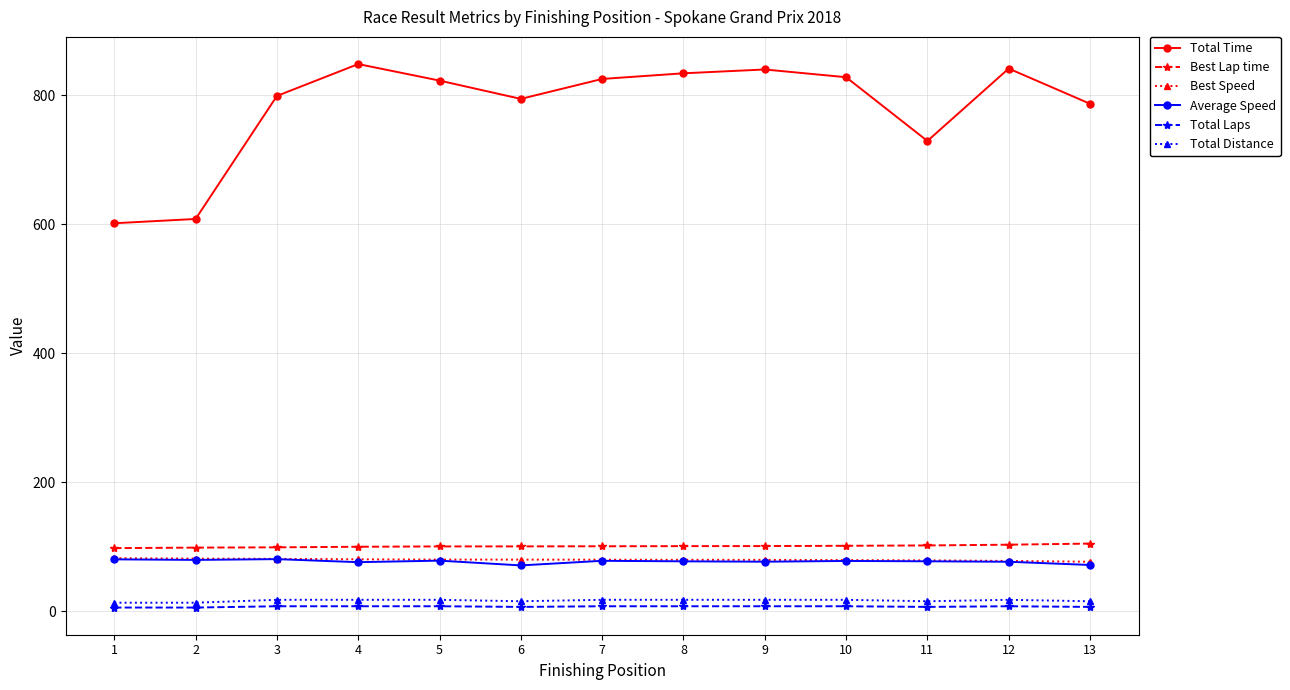

True or false: Best Speed has a value of 79.9 at 9.

True